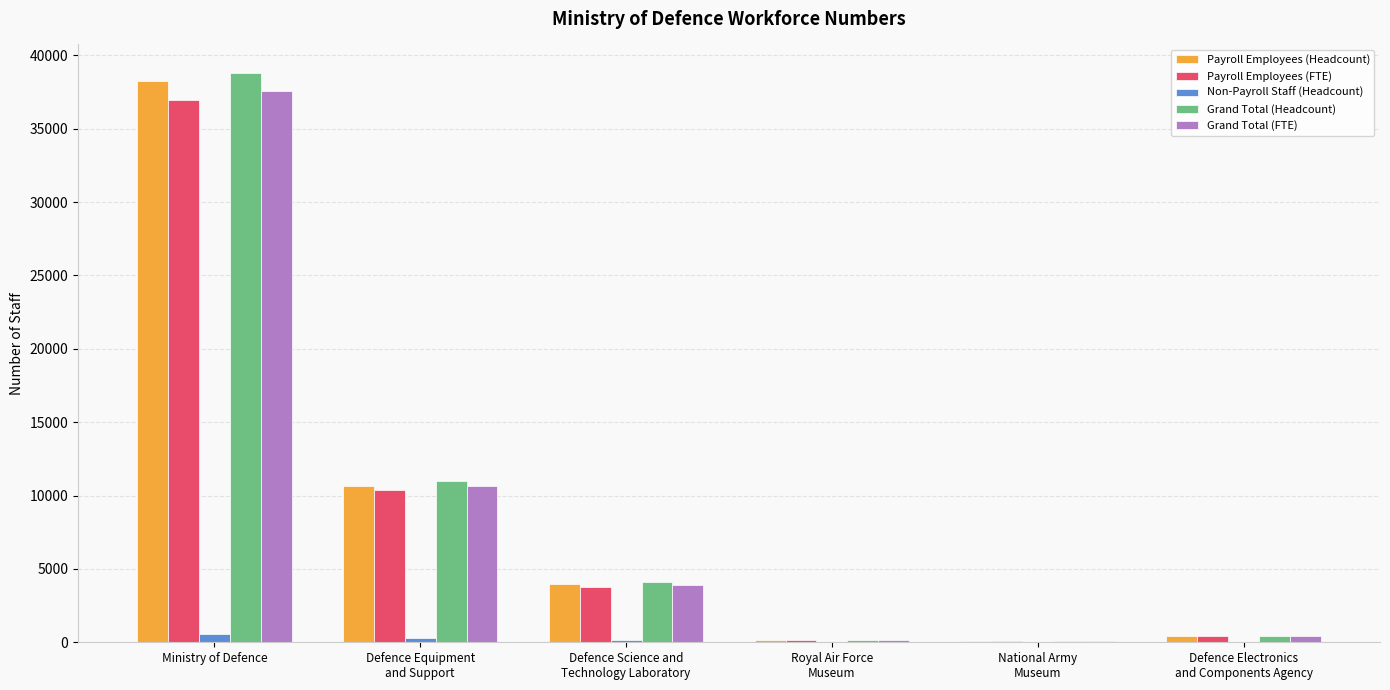

What is the sum of all Payroll Employees (FTE) values?

51752